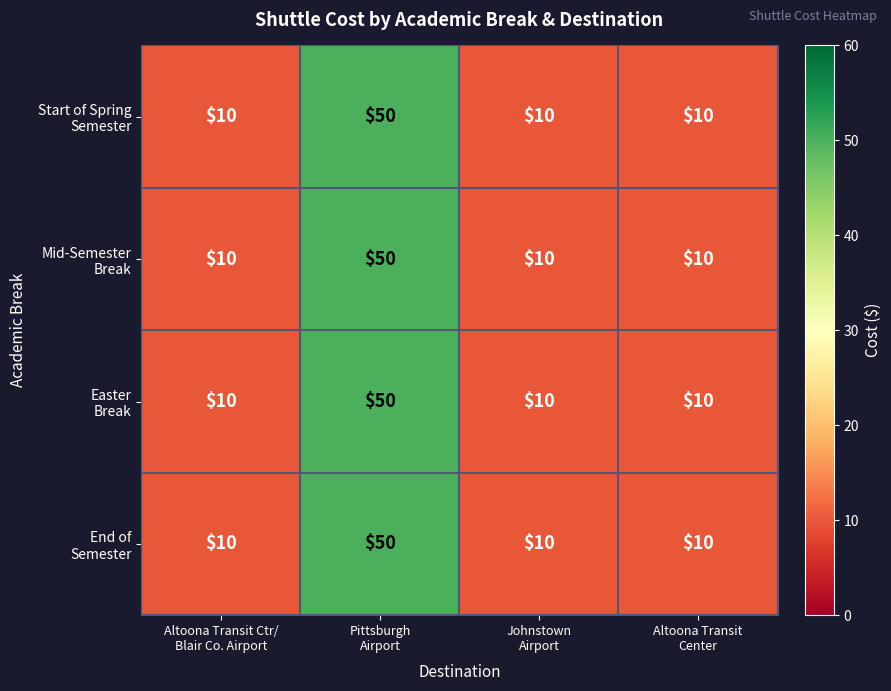

What is the smallest value displayed?

10